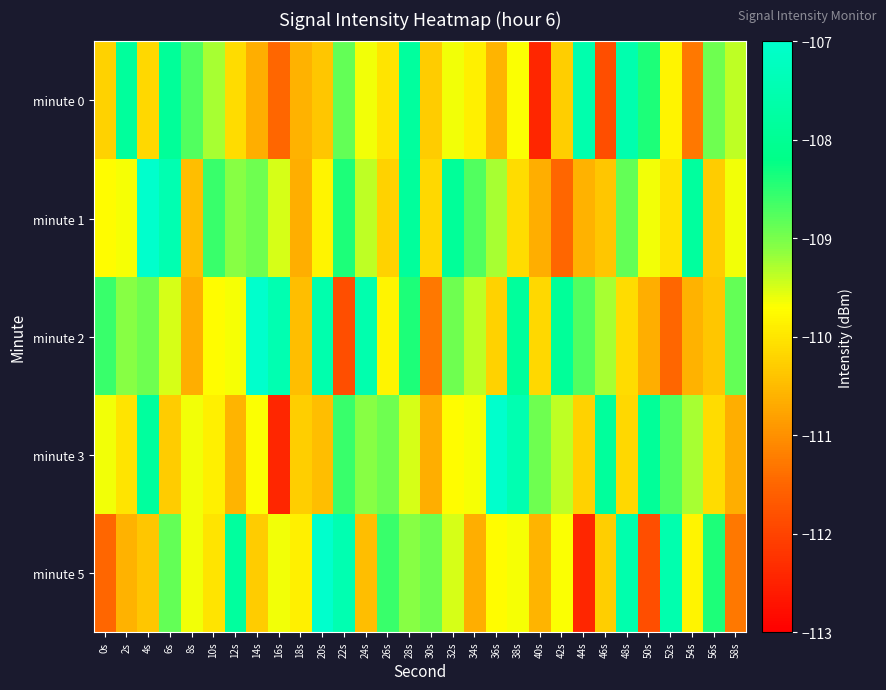

Reading left to right, list all the values displayed in this chart.

minute 0: 0s=-110.2	2s=-107.8	4s=-110.1	6s=-107.9	8s=-108.8	10s=-109.3	12s=-110.1	14s=-110.6	16s=-111.5	18s=-110.6	20s=-110.4	22s=-108.9	24s=-109.6	26s=-110.0	28s=-107.8	30s=-110.3	32s=-109.6	34s=-109.9	36s=-110.6	38s=-109.7	40s=-112.4	42s=-110.3	44s=-107.6	46s=-111.8	48s=-107.5	50s=-108.4	52s=-109.8	54s=-111.3	56s=-108.9	58s=-109.4
minute 1: 0s=-109.7	2s=-109.7	4s=-107.0	6s=-107.5	8s=-110.5	10s=-108.6	12s=-109.1	14s=-108.9	16s=-109.5	18s=-110.6	20s=-109.8	22s=-108.4	24s=-109.4	26s=-110.2	28s=-107.8	30s=-110.1	32s=-107.9	34s=-108.8	36s=-109.3	38s=-110.1	40s=-110.6	42s=-111.5	44s=-110.6	46s=-110.4	48s=-108.9	50s=-109.6	52s=-110.0	54s=-107.8	56s=-110.3	58s=-109.6
minute 2: 0s=-108.6	2s=-109.1	4s=-108.9	6s=-109.5	8s=-110.6	10s=-109.7	12s=-109.7	14s=-107.0	16s=-107.5	18s=-110.5	20s=-107.6	22s=-111.8	24s=-107.5	26s=-109.8	28s=-108.4	30s=-111.3	32s=-108.9	34s=-109.4	36s=-110.2	38s=-107.8	40s=-110.1	42s=-107.9	44s=-108.8	46s=-109.3	48s=-110.1	50s=-110.6	52s=-111.5	54s=-110.6	56s=-110.4	58s=-108.9
minute 3: 0s=-109.6	2s=-110.0	4s=-107.8	6s=-110.3	8s=-109.6	10s=-109.9	12s=-110.6	14s=-109.7	16s=-112.4	18s=-110.3	20s=-110.5	22s=-108.6	24s=-109.1	26s=-108.9	28s=-109.5	30s=-110.6	32s=-109.7	34s=-109.7	36s=-107.0	38s=-107.5	40s=-108.9	42s=-109.4	44s=-110.2	46s=-107.8	48s=-110.1	50s=-107.9	52s=-108.8	54s=-109.3	56s=-110.1	58s=-110.6
minute 5: 0s=-111.5	2s=-110.6	4s=-110.4	6s=-108.9	8s=-109.6	10s=-110.0	12s=-107.8	14s=-110.3	16s=-109.6	18s=-109.9	20s=-107.0	22s=-107.5	24s=-110.5	26s=-108.6	28s=-109.1	30s=-108.9	32s=-109.5	34s=-110.6	36s=-109.7	38s=-109.7	40s=-110.6	42s=-109.7	44s=-112.4	46s=-110.3	48s=-107.6	50s=-111.8	52s=-107.5	54s=-109.8	56s=-108.4	58s=-111.3